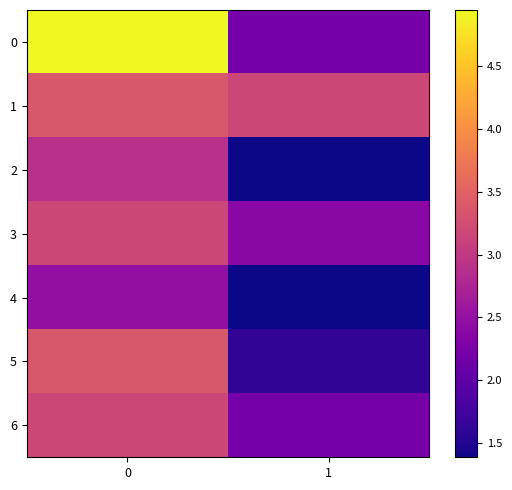

Rank the series at 0 from lowest to highest value.

4, 2, 3, 6, 1, 5, 0